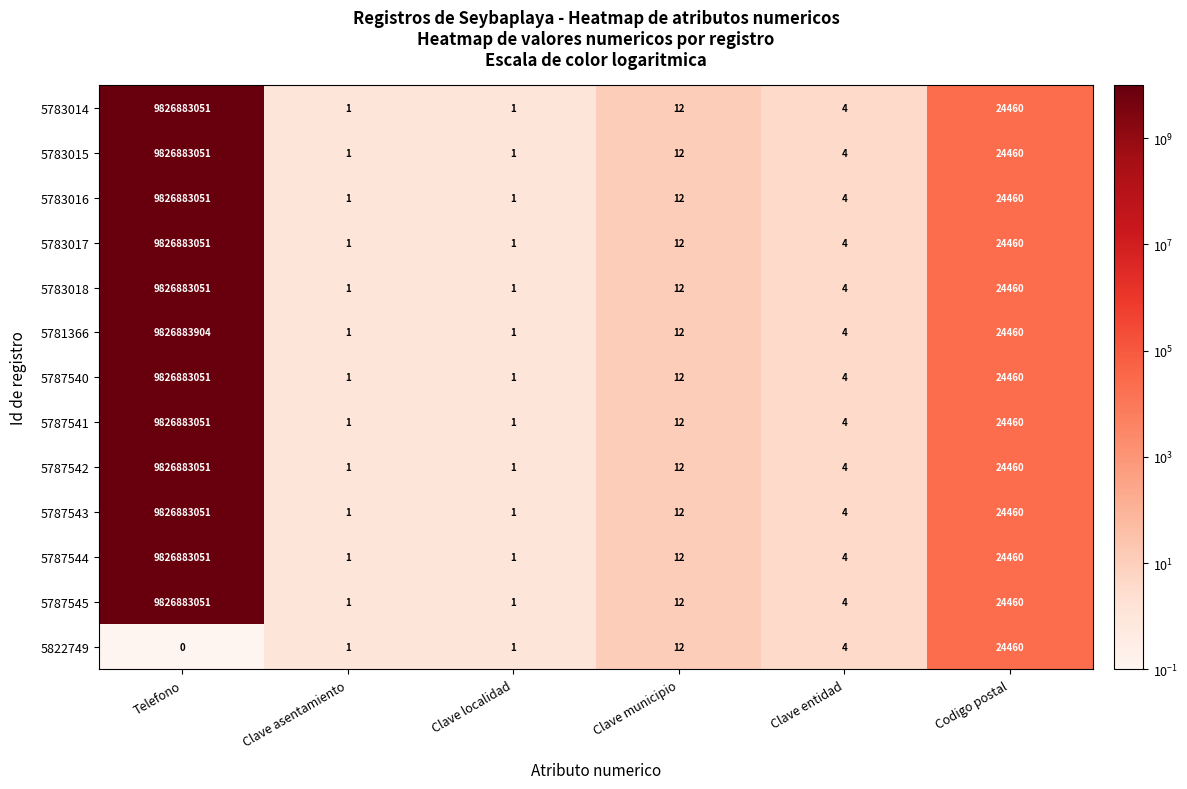

Read the 5787541 value at Clave municipio.

12